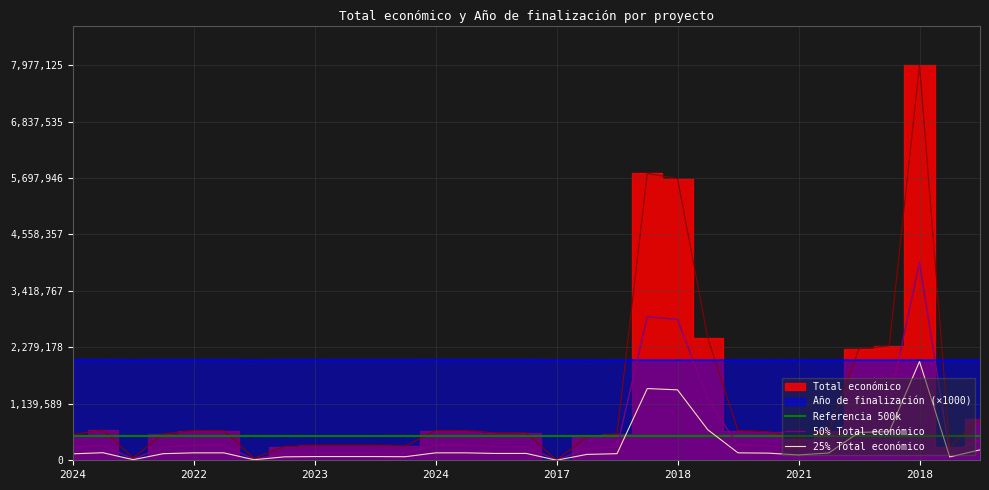

Does the chart display data point markers on the line(s)?

No